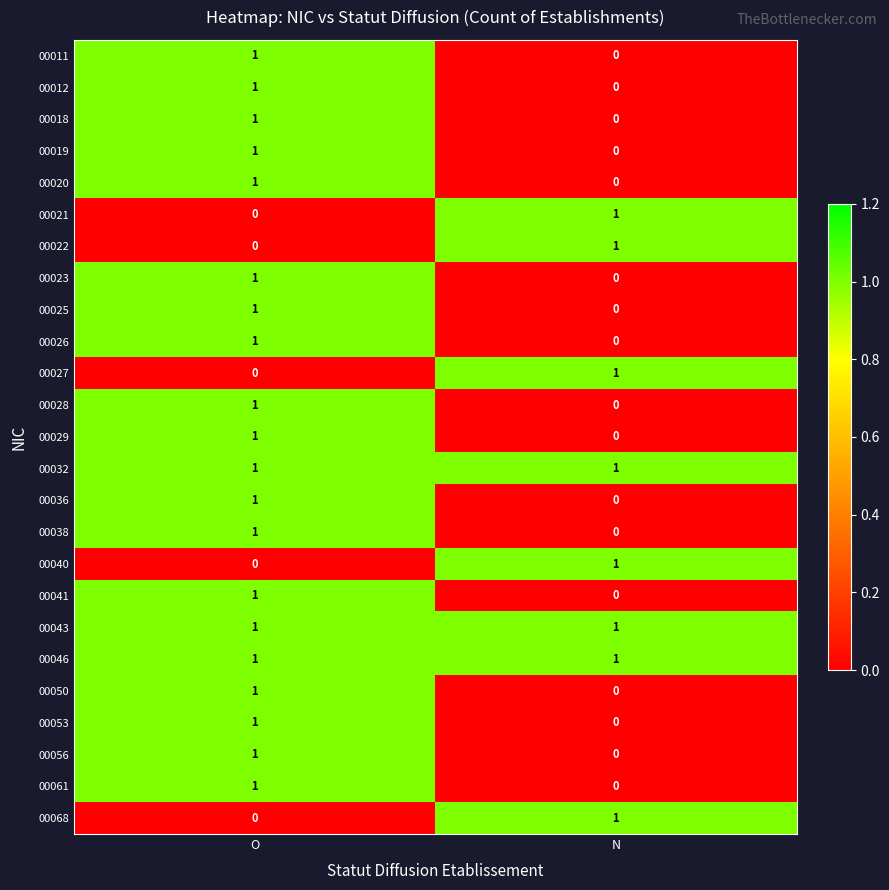

The value of 00036 at N is 0. True or false?

True